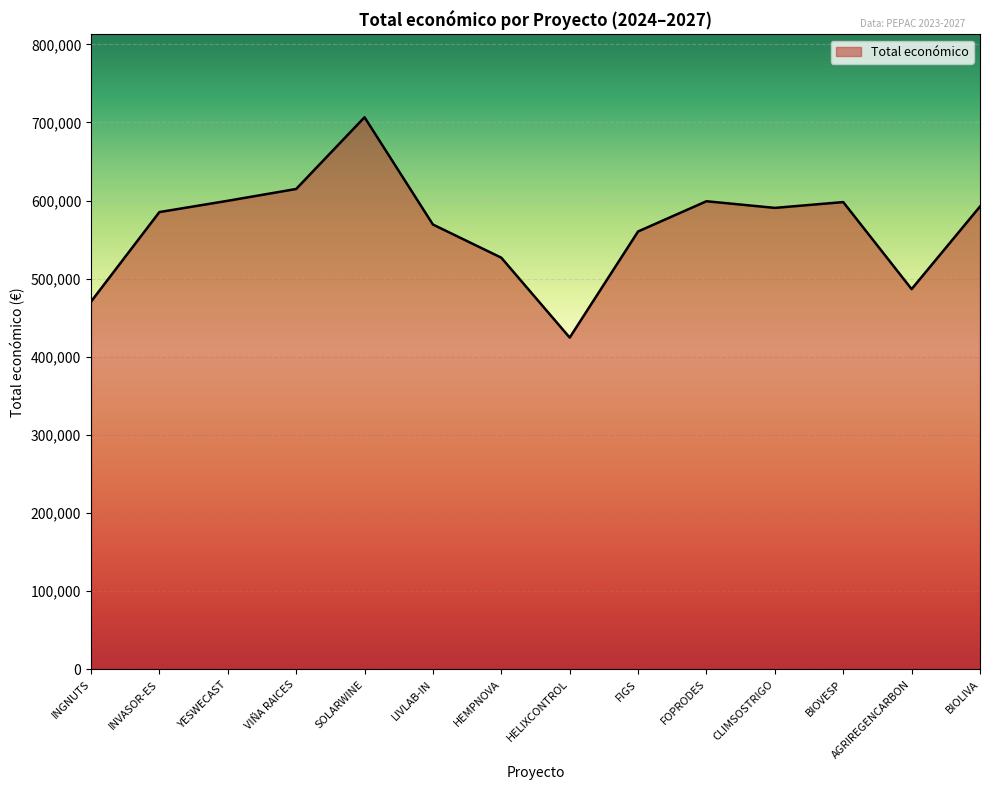

What is the difference between the maximum and minimum values?

281977